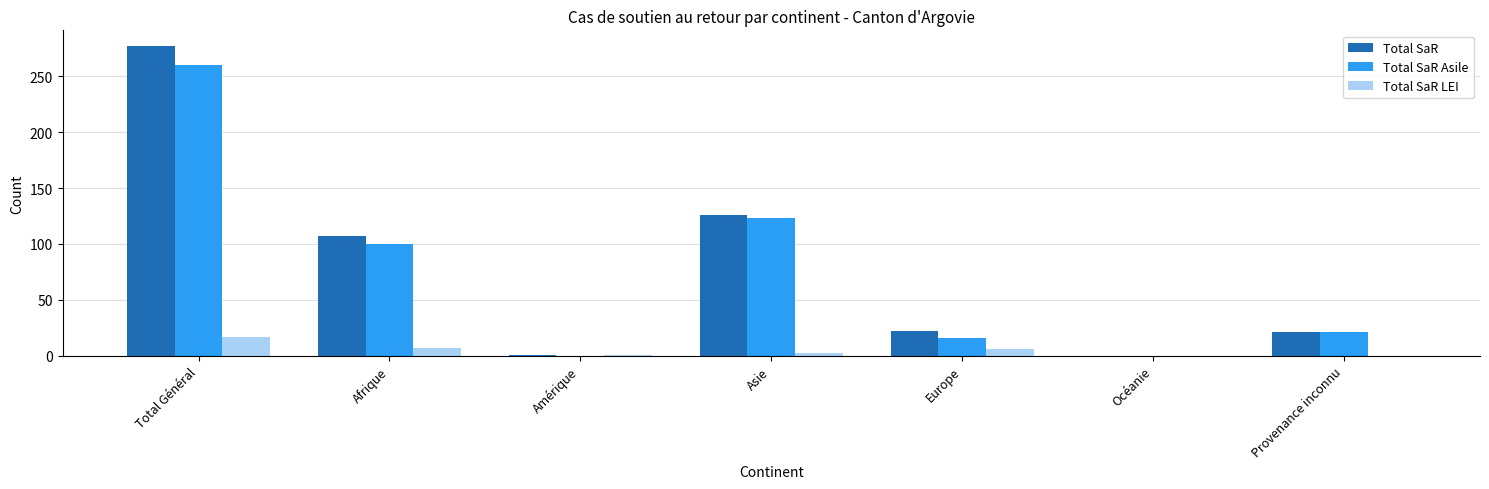

Is it true that Total SaR LEI equals 0 at Provenance inconnu?

True